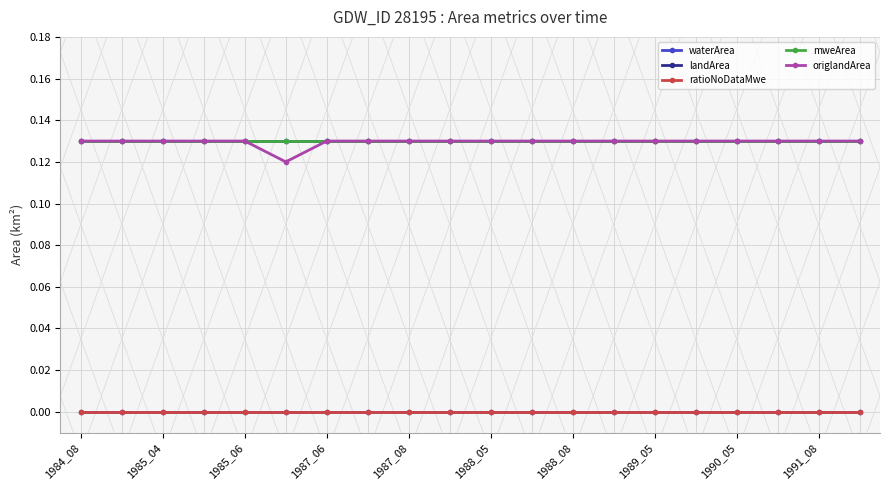

What is the greatest value displayed?

0.1